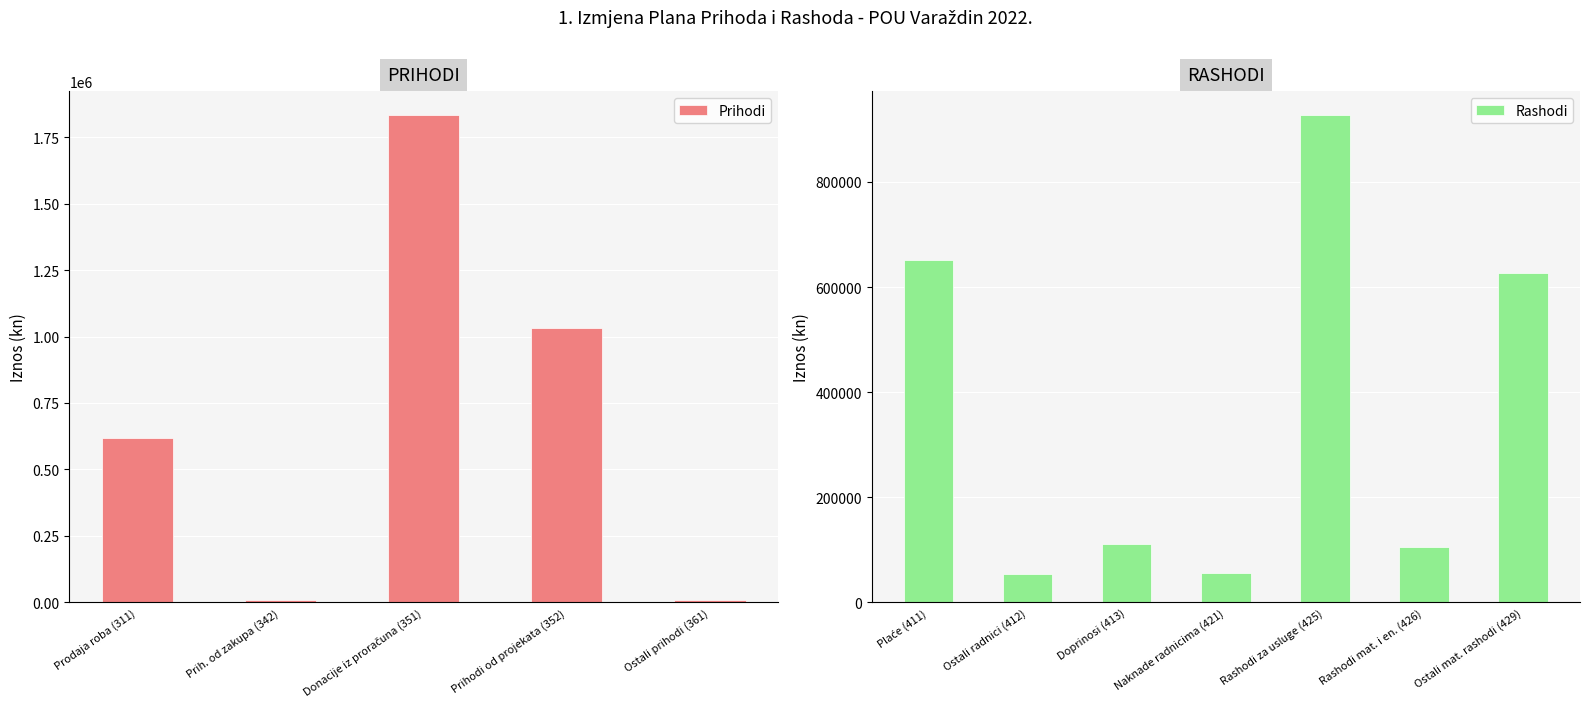

At which label is Prihodi closest to 921000?

Prihodi od projekata (352)